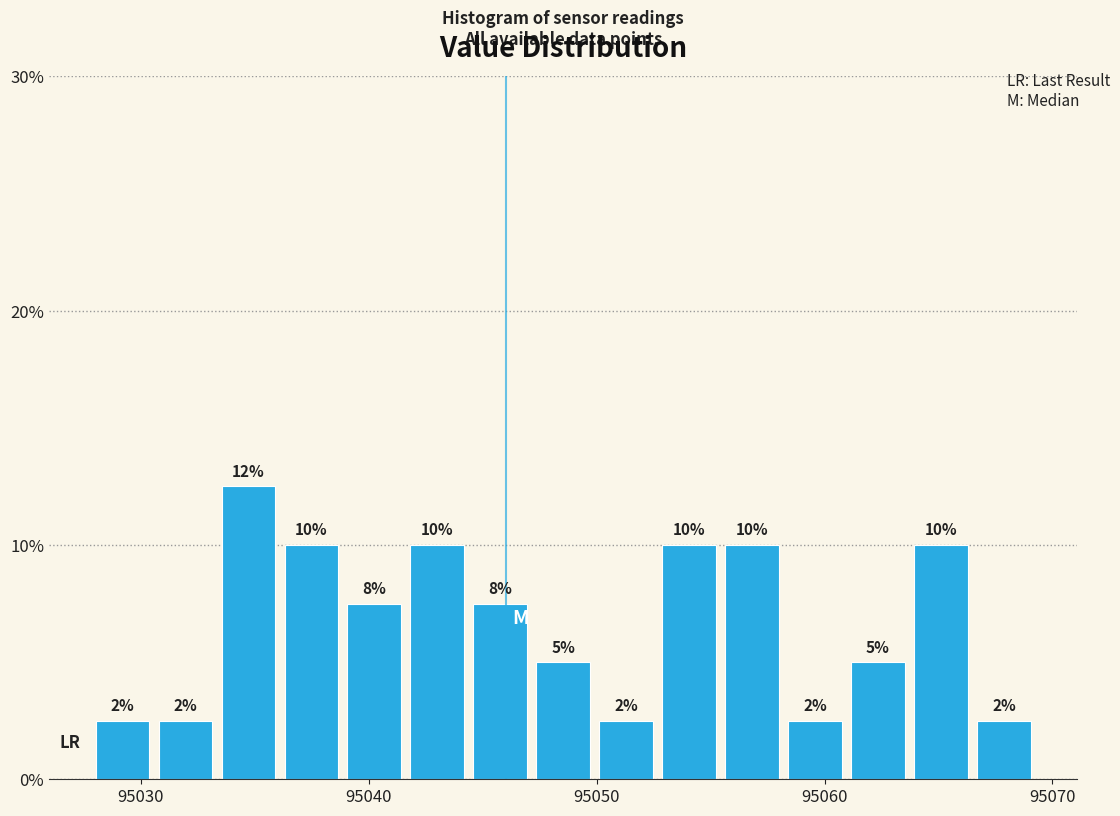

Around what value on the x-axis is the tallest bar? Give the approximate position of its centre, as read against the axis.

95035